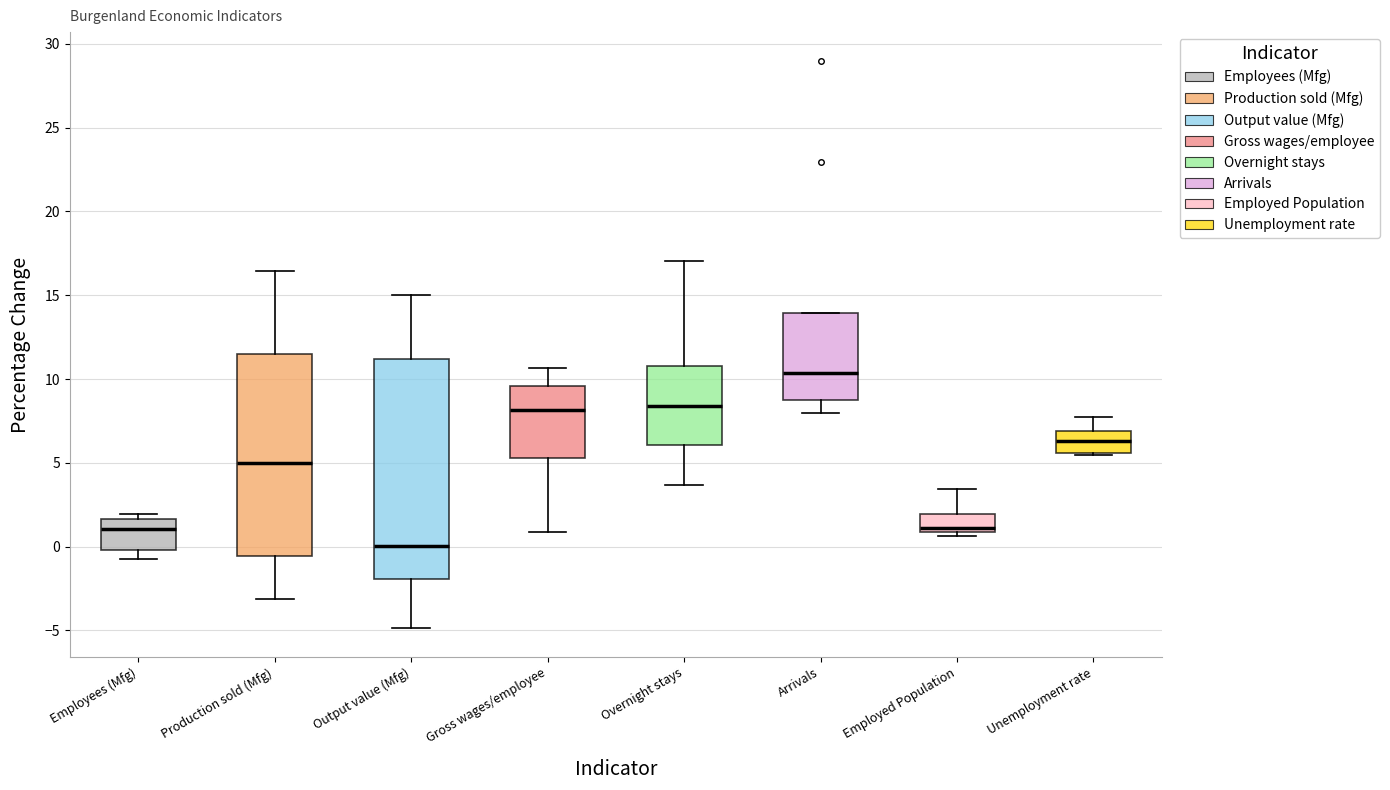

Which box has the lowest median line?

Output value (Mfg)